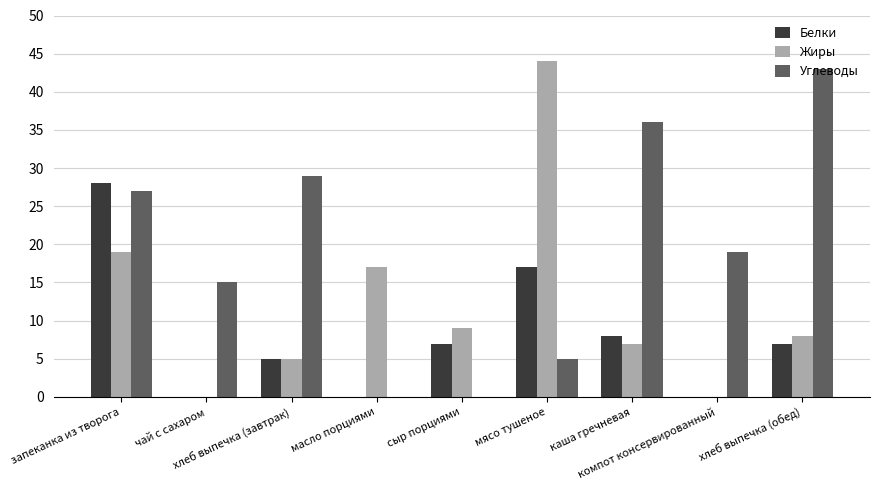

The value of Углеводы at компот консервированный is 19. True or false?

True